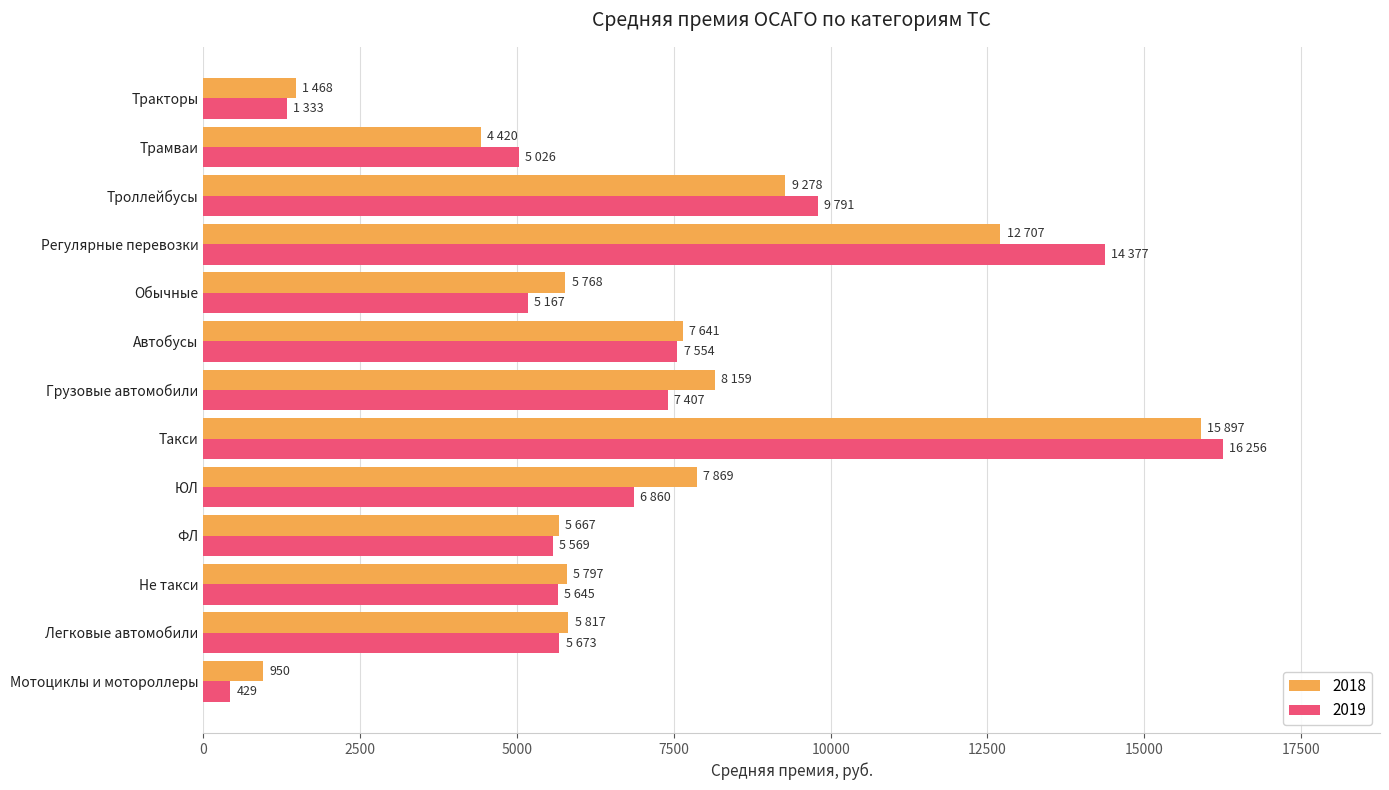

What is the total value across all series at Грузовые автомобили?

15566